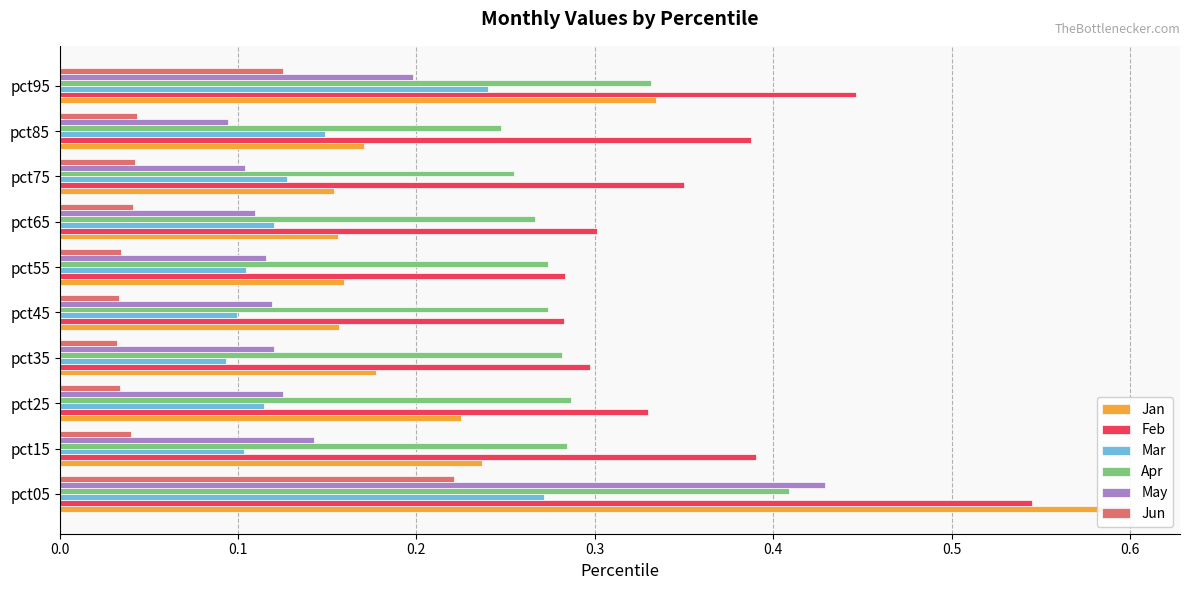

How many groups of bars are there?

10